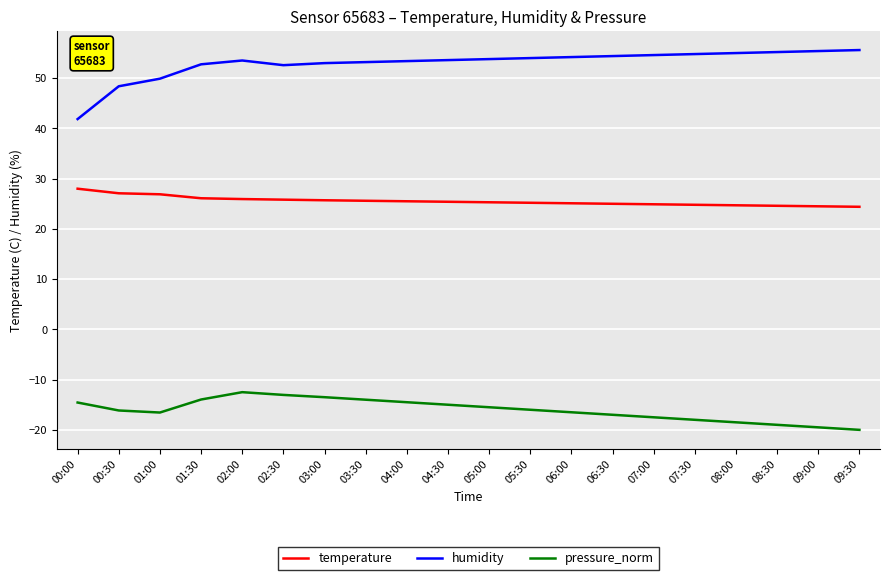

What is the average value of the humidity series?

53.0